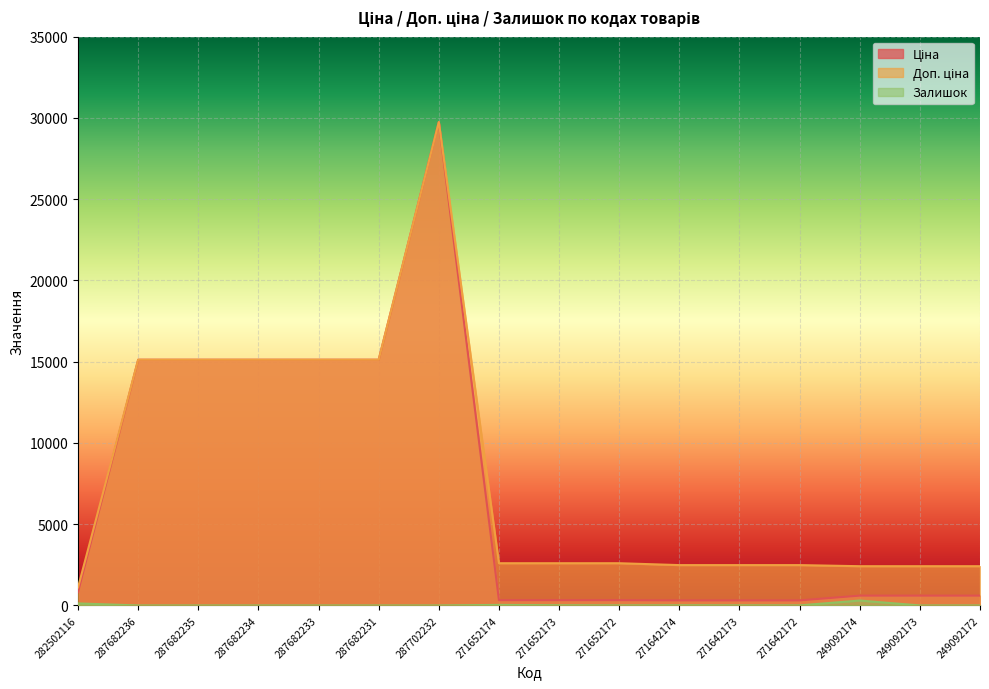

What is the label of the 9th point from the left?

271652173